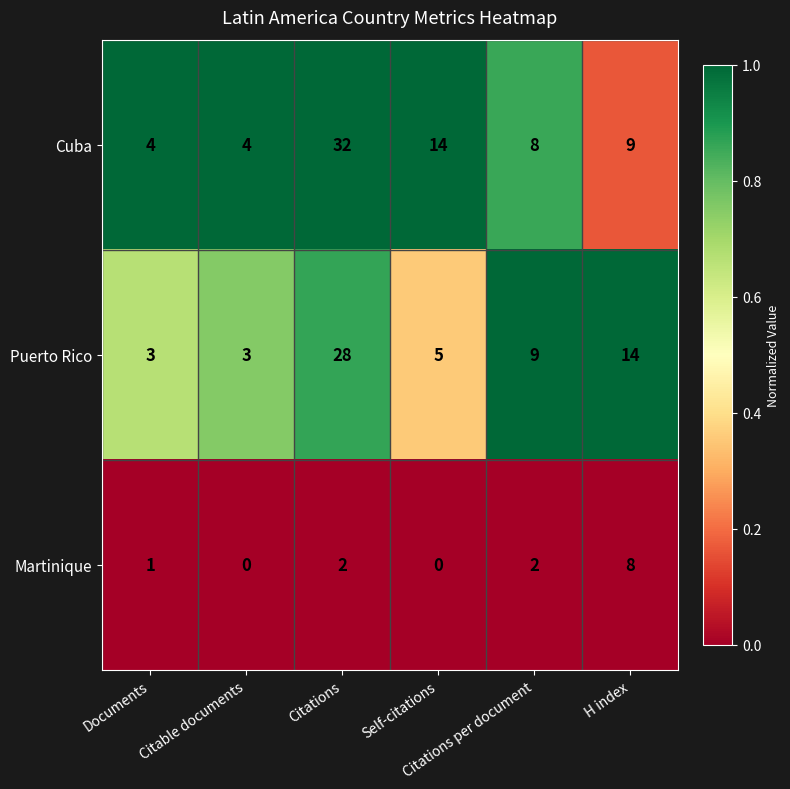

Between Documents and Citations per document, which series saw the biggest shift?

Puerto Rico